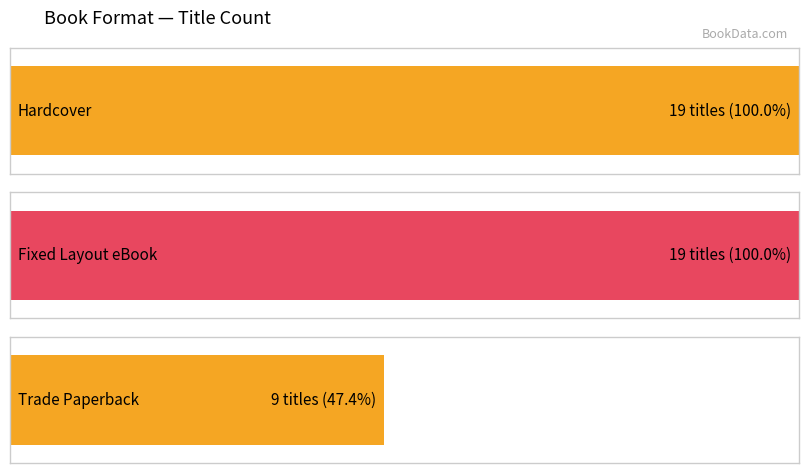

What is the difference between the values at Fixed Layout eBook and Trade Paperback?

10